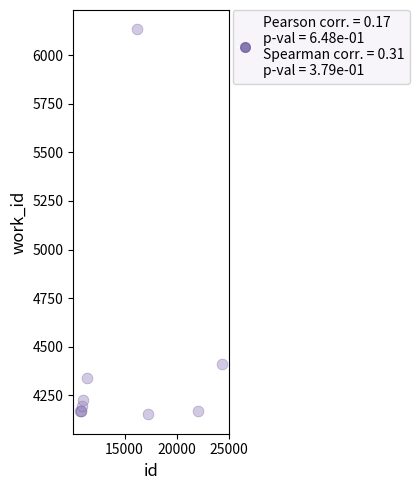

What Y value in the scatter plot is closest to 5142?

4413